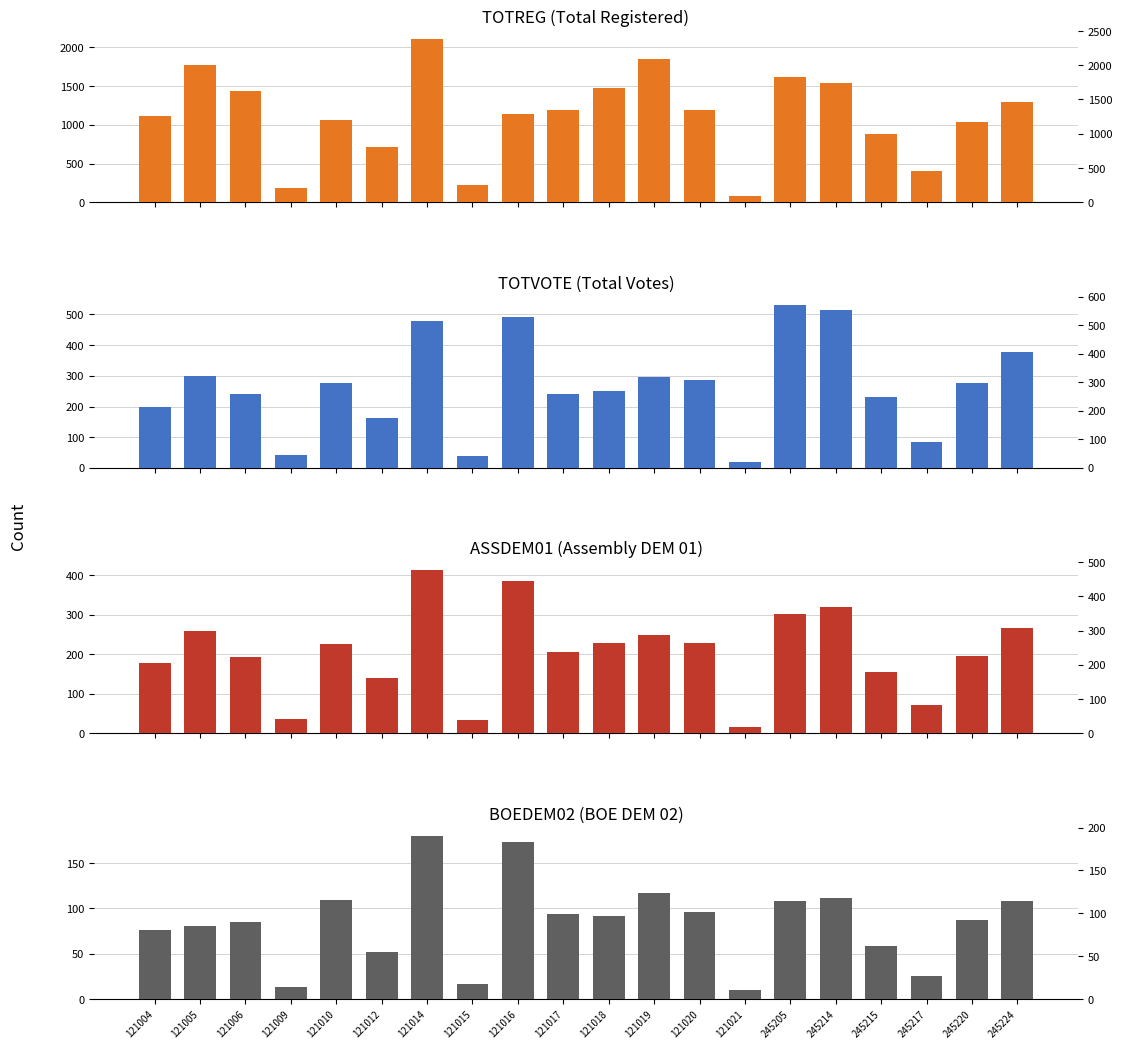

What is the difference between the maximum and minimum values in the TOTVOTE series?

514